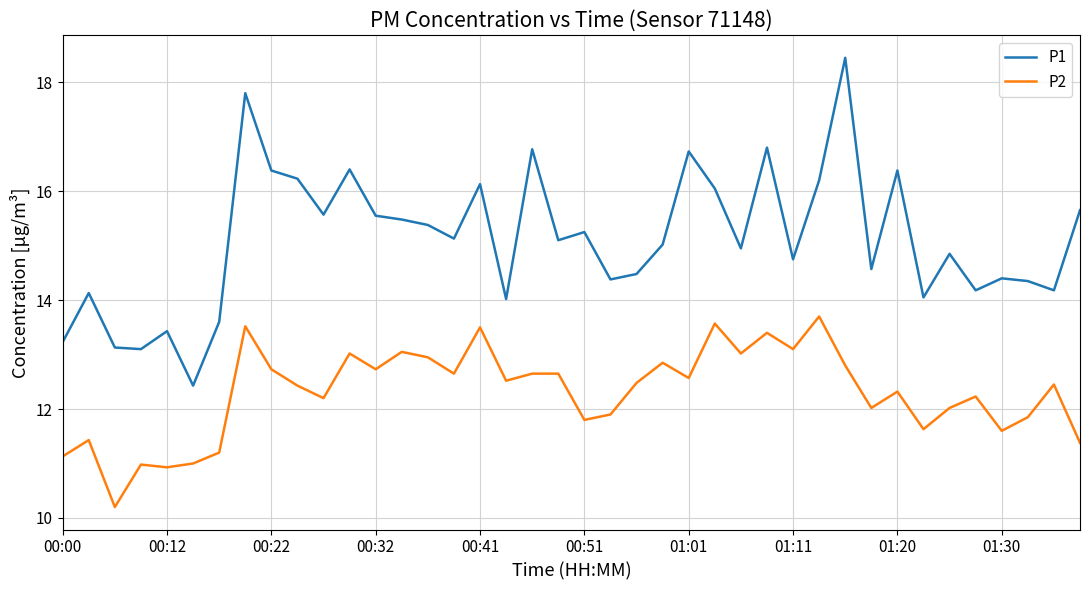

What is the minimum value shown in the chart?

10.2